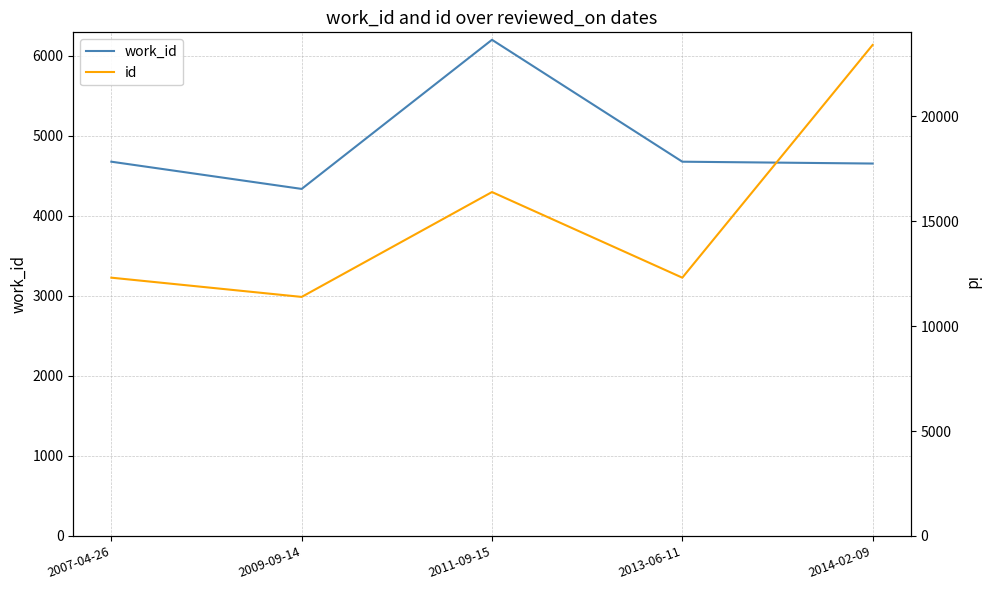

List the series in order of their peak value, highest first.

id, work_id